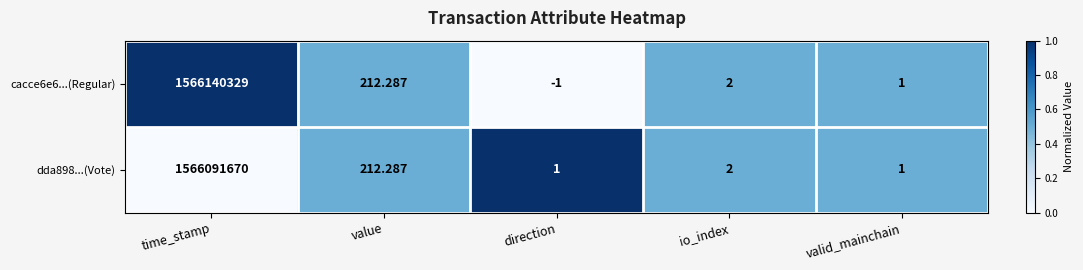

Is the value of dda898...(Vote) at time_stamp greater than the value of cacce6e6...(Regular) at time_stamp?

No